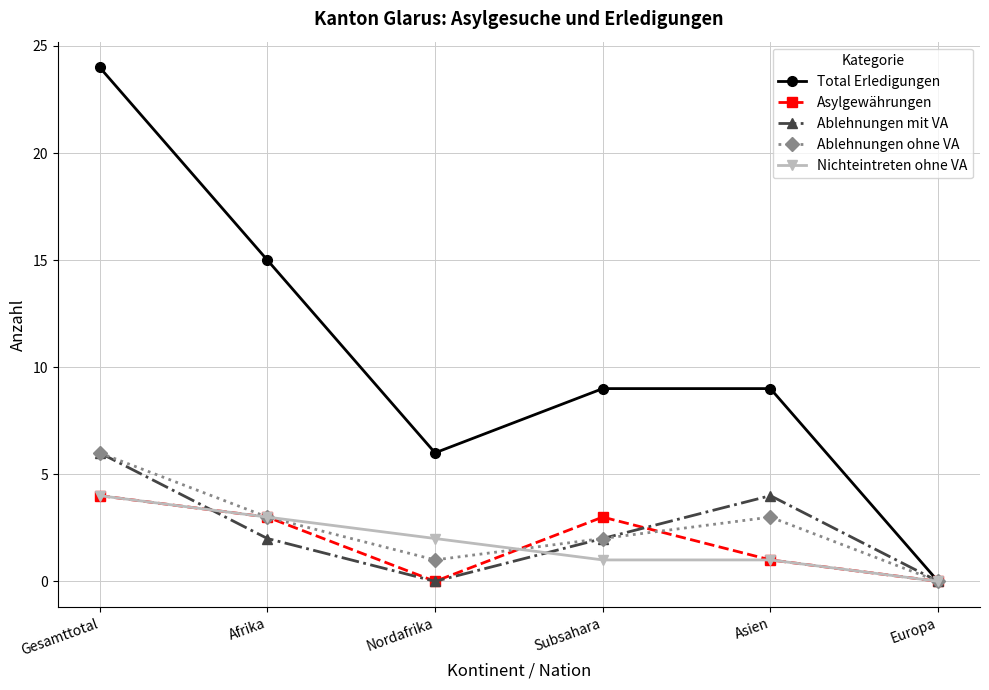

Which series has the largest range (max minus min)?

Total Erledigungen